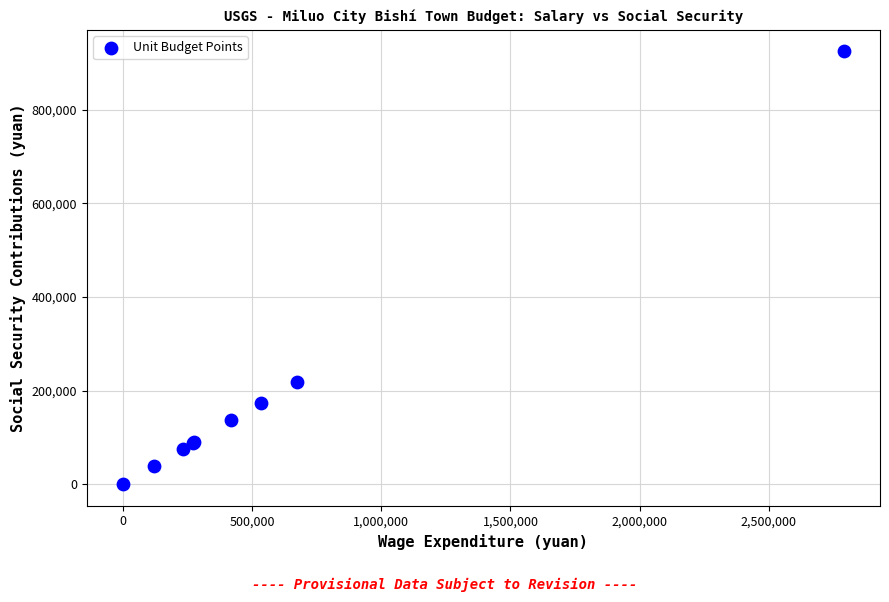

What Y value in the scatter plot is closest to 462289?

218618.4